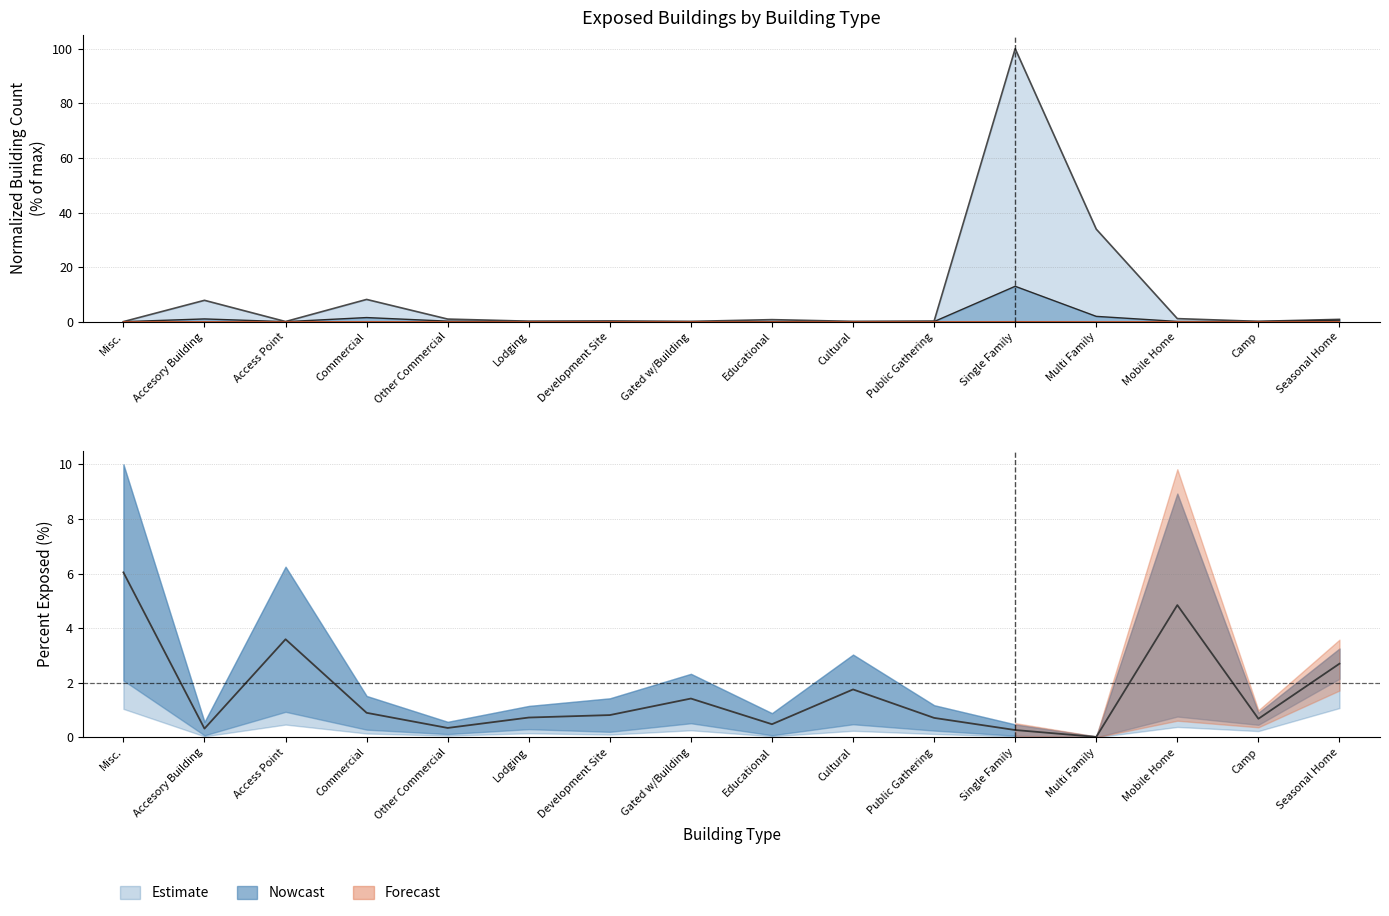

What position from the left is Multi Family?

13